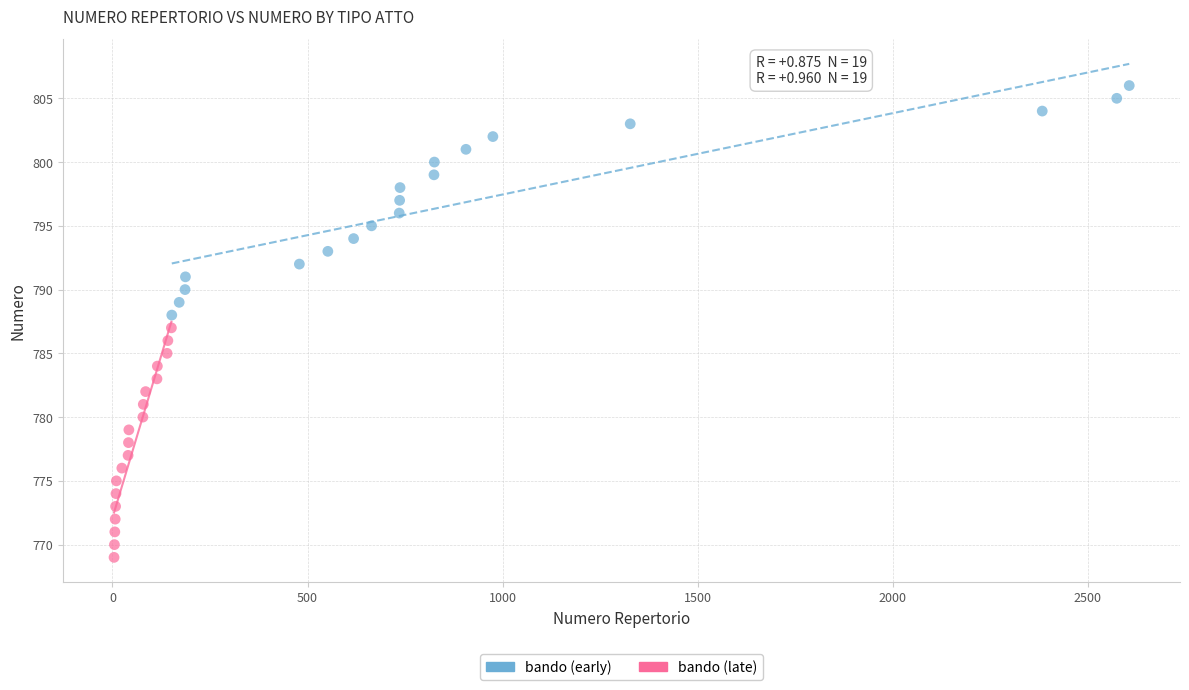

Which series reaches the minimum Y coordinate?

bando (late)